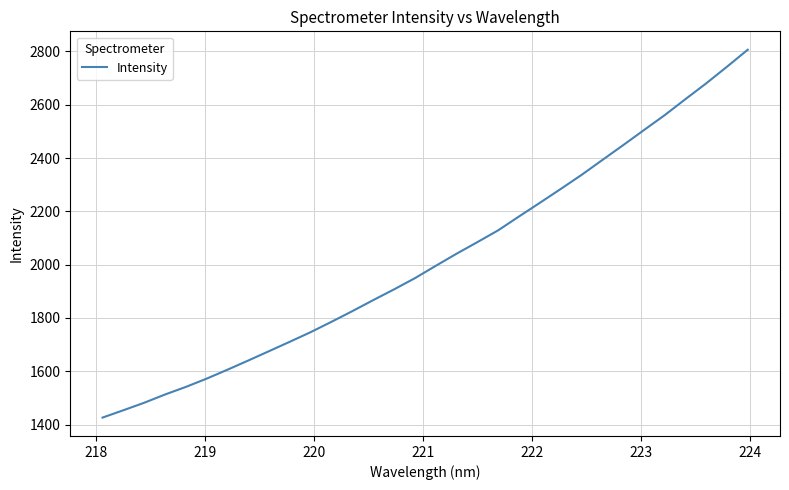

What is the smallest value displayed?

1426.1